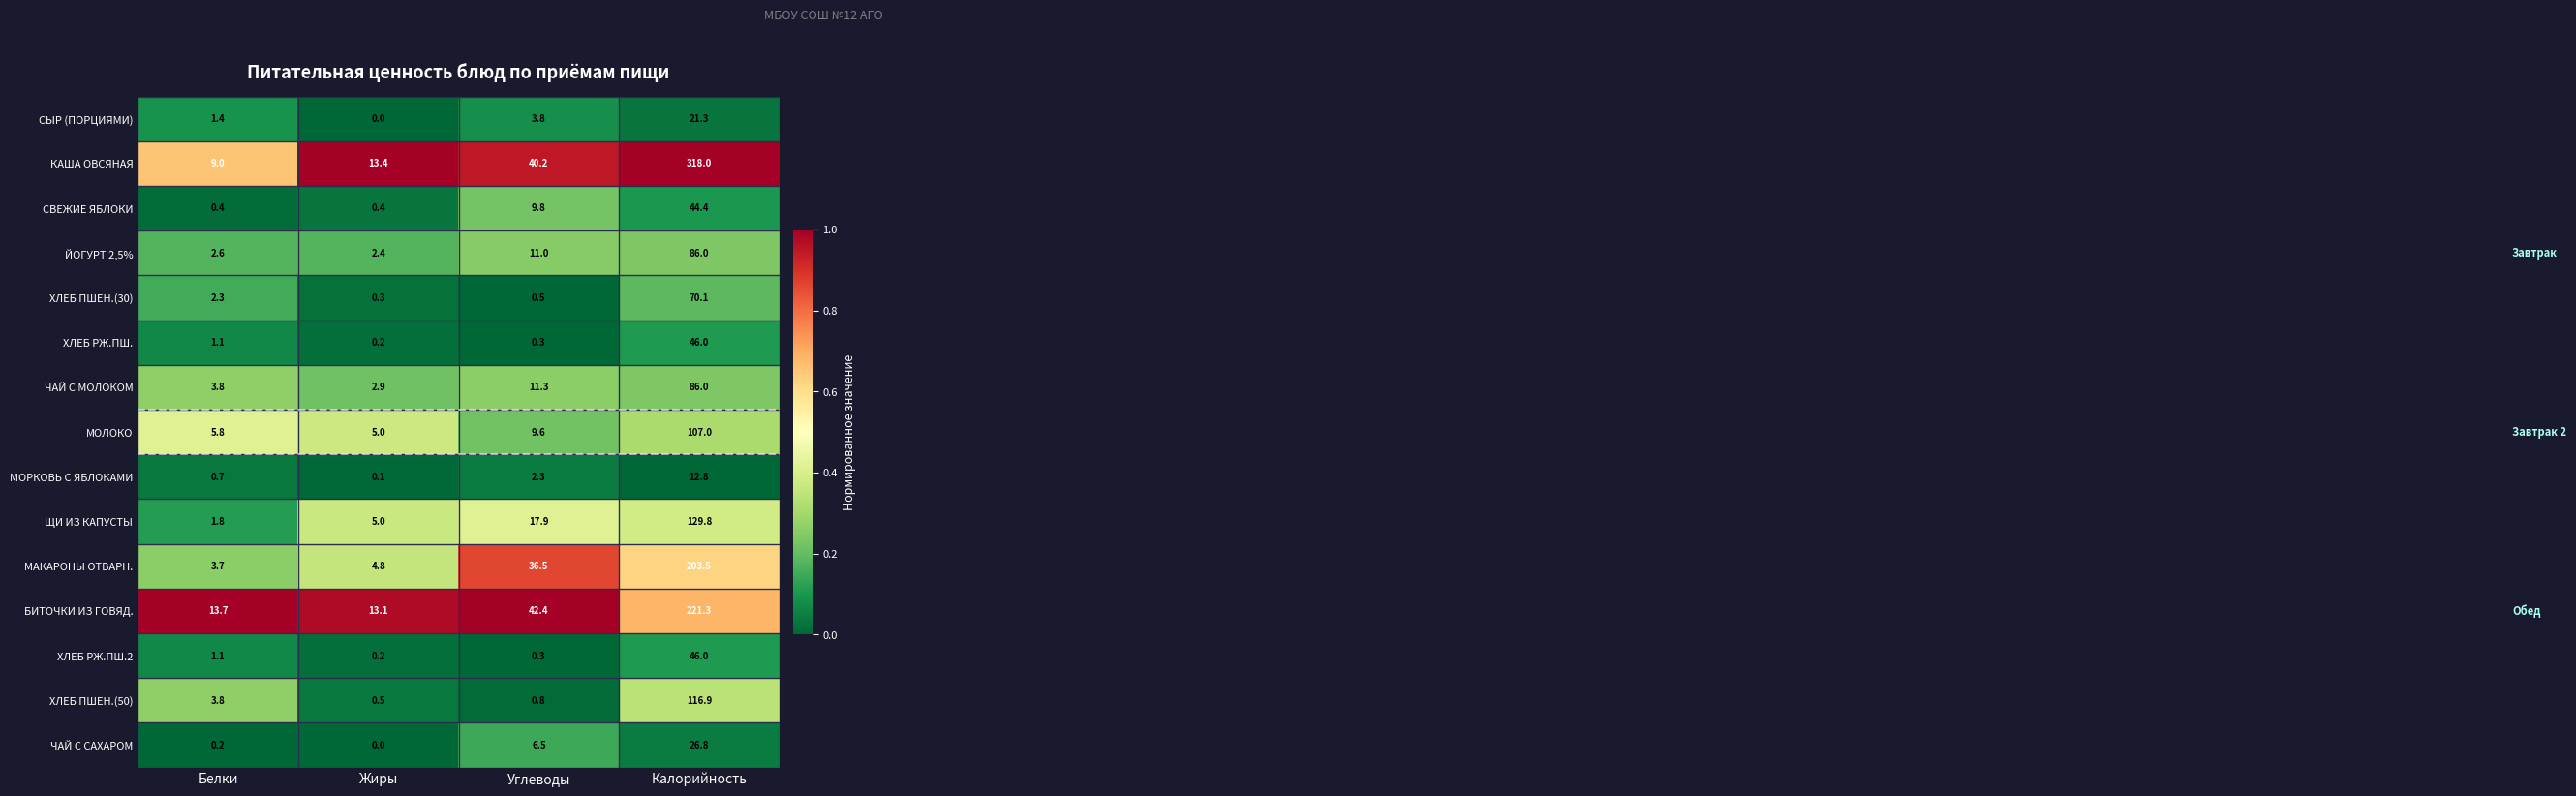

At which label does КАША ОВСЯНАЯ first exceed 40?

Углеводы